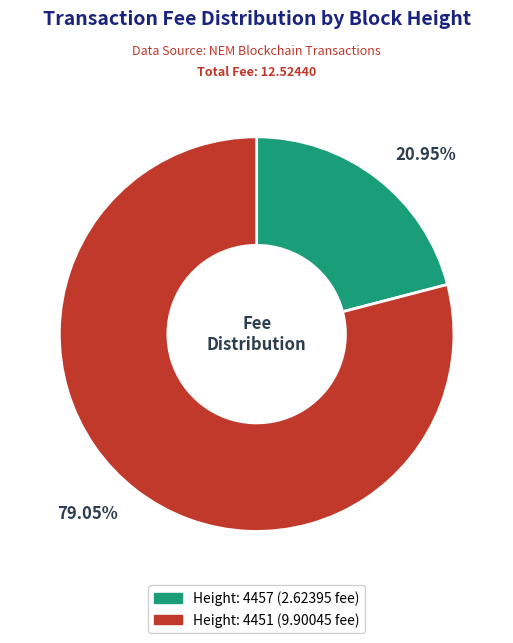

How many slices are in this pie chart?

2